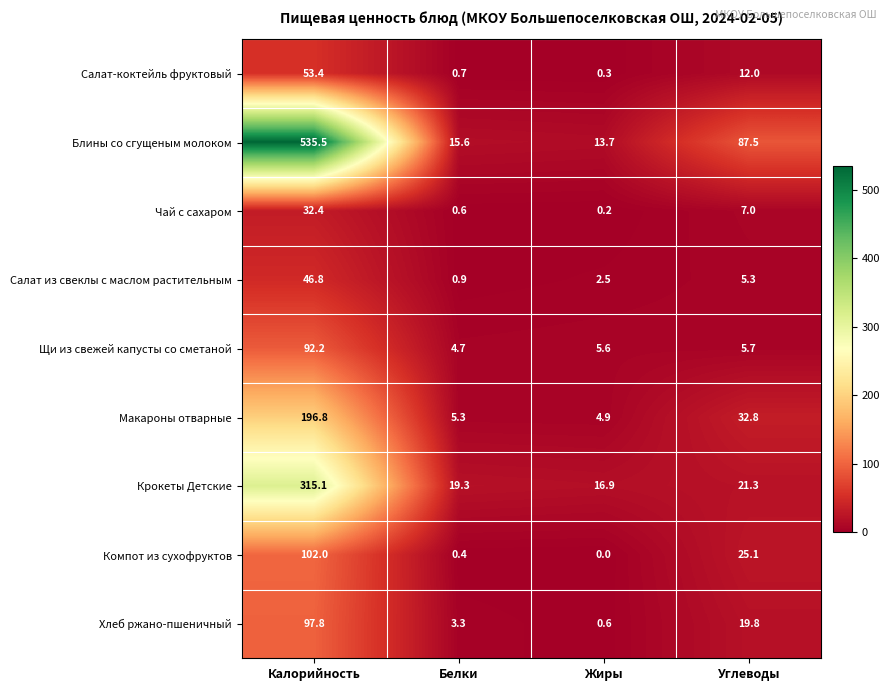

Where does the Хлеб ржано-пшеничный series first go above 19?

Калорийность